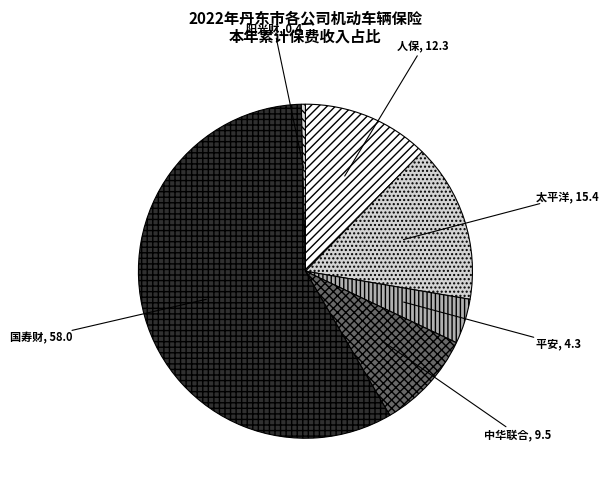

How many slices are in this pie chart?

6